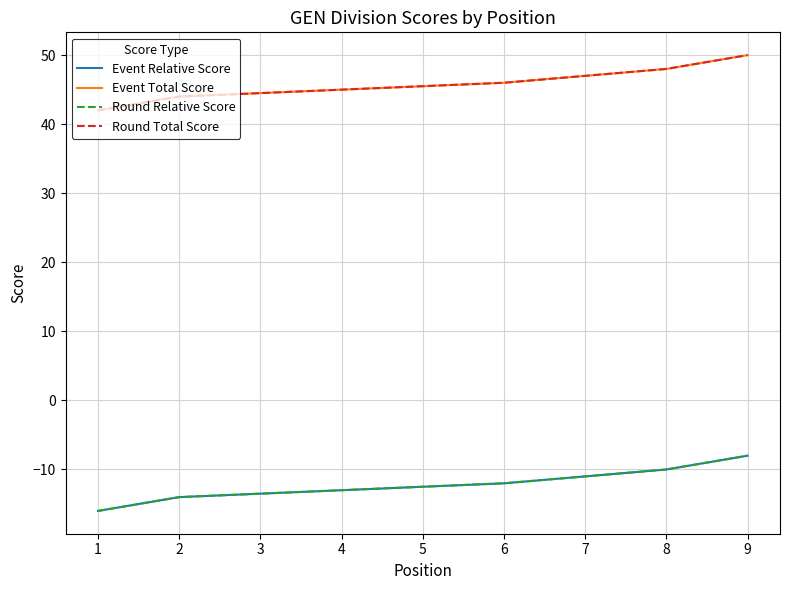

What is the difference between the highest and lowest values at 8?

58